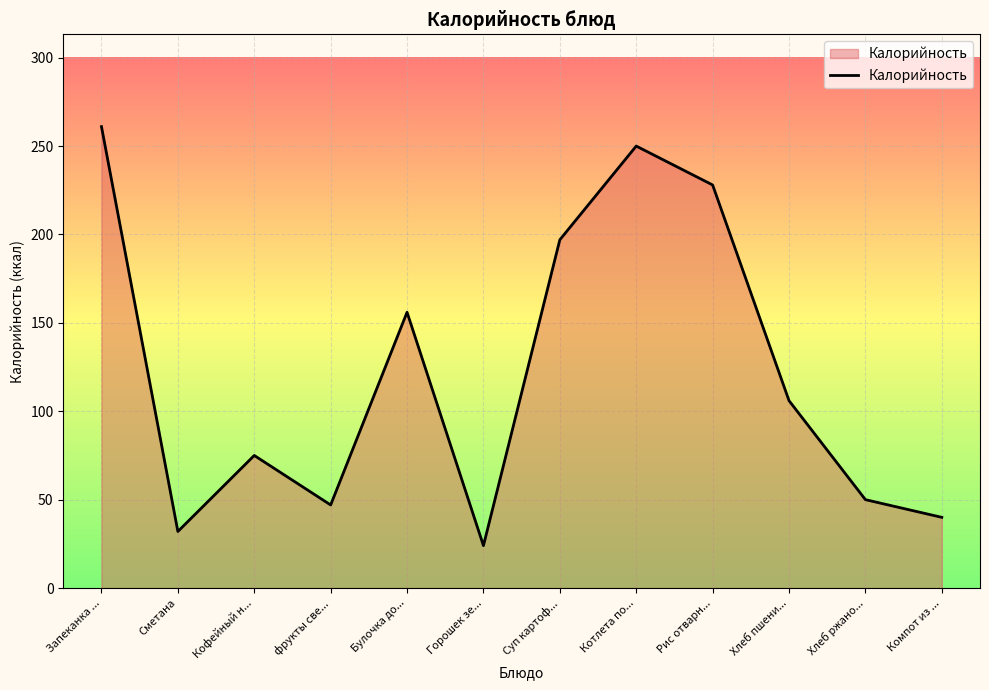

Reading left to right, what are all the values shown in this chart?

Запеканка ...=261	Сметана=32	Кофейный н...=75	фрукты све...=47	Булочка до...=156	Горошек зе...=24	Суп картоф...=197	Котлета по...=250	Рис отварн...=228	Хлеб пшени...=106	Хлеб ржано...=50	Компот из ...=40